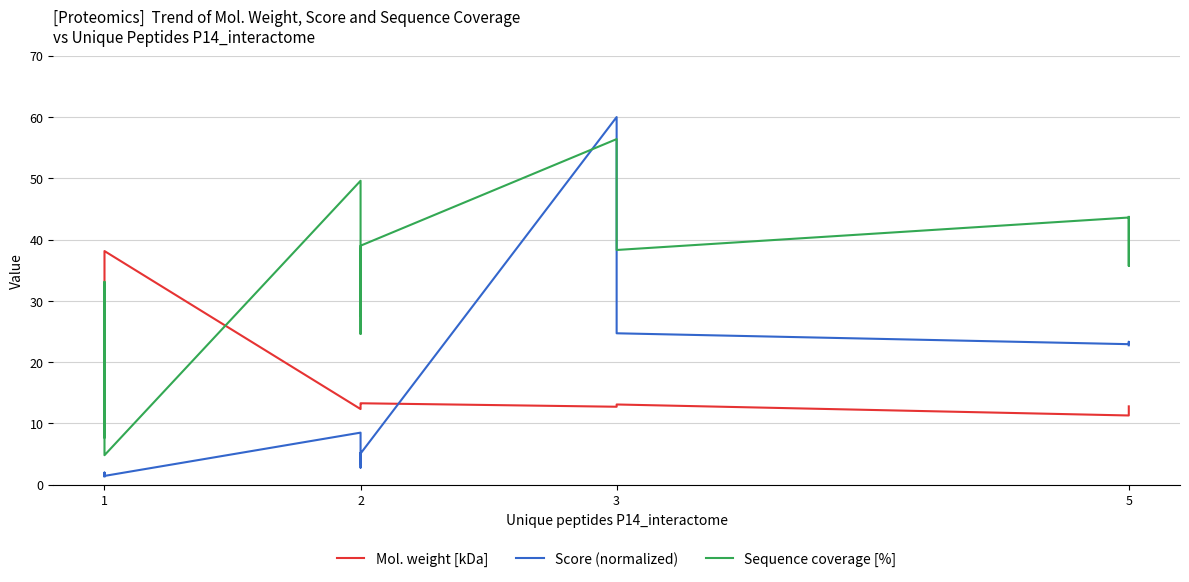

Rank the series by their maximum value, from highest to lowest.

Score (normalized), Sequence coverage [%], Mol. weight [kDa]